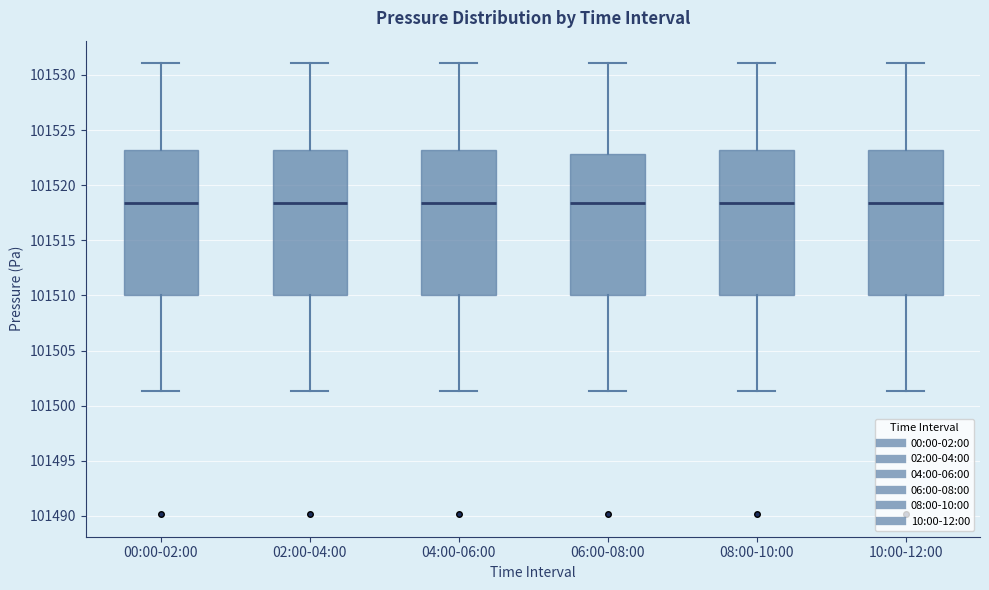

Where is the lower edge of the box for 00:00-02:00 on the y-axis? The values are not printed on the chart, so give them approximately, as read against the axis.

101510.0